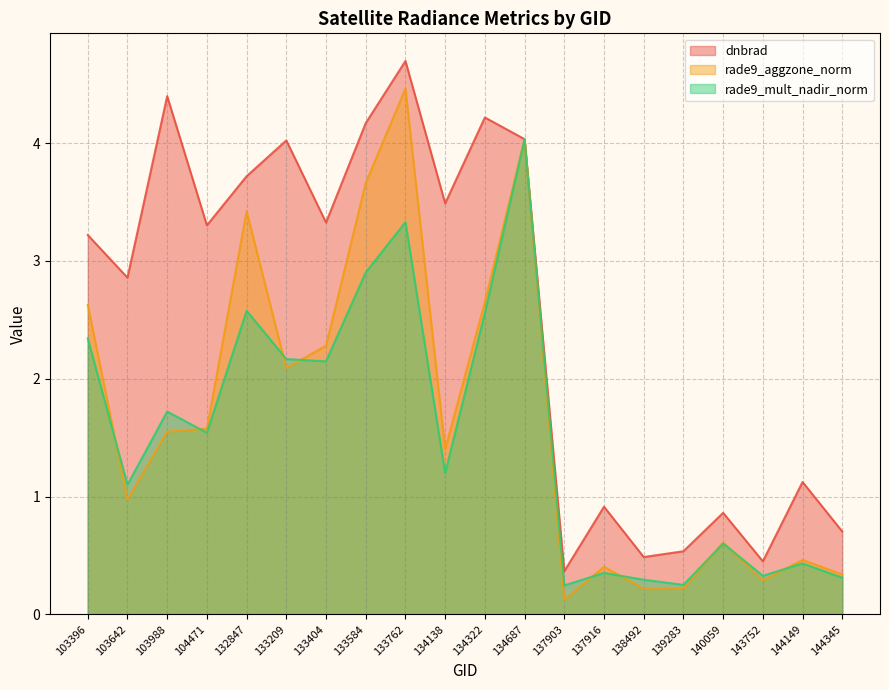

At which label does rade9_aggzone_norm reach its minimum?

137903